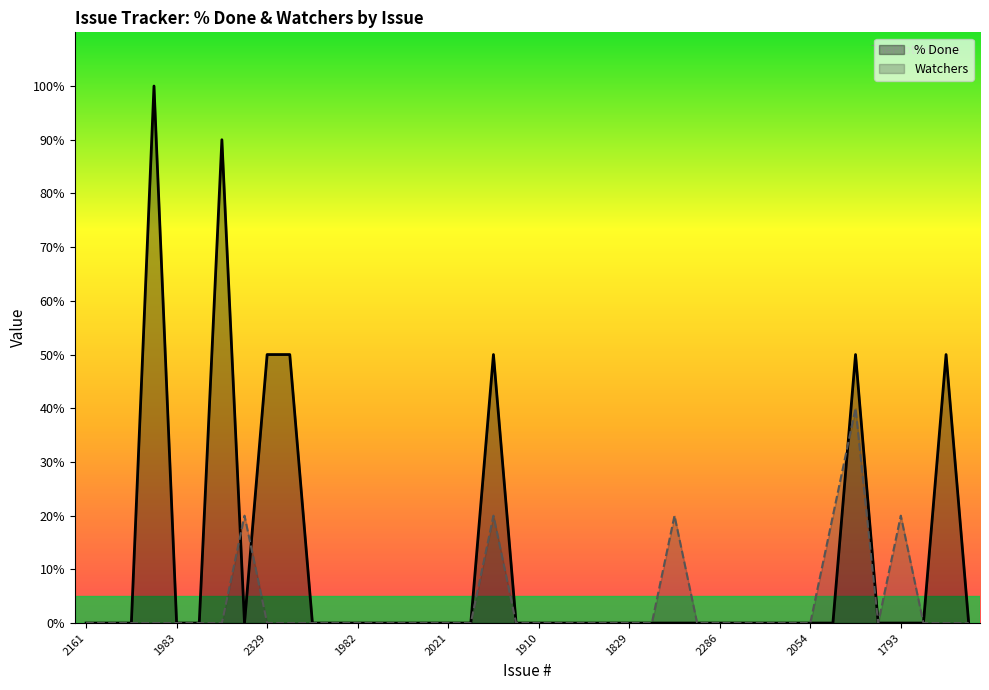

What is the maximum value shown in the chart?

100